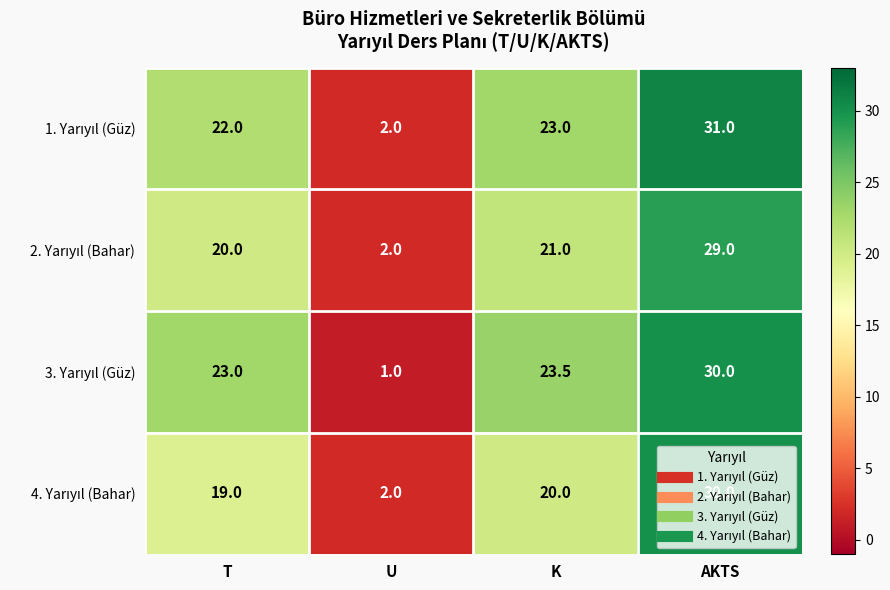

What is the total value across all series at K?

87.5